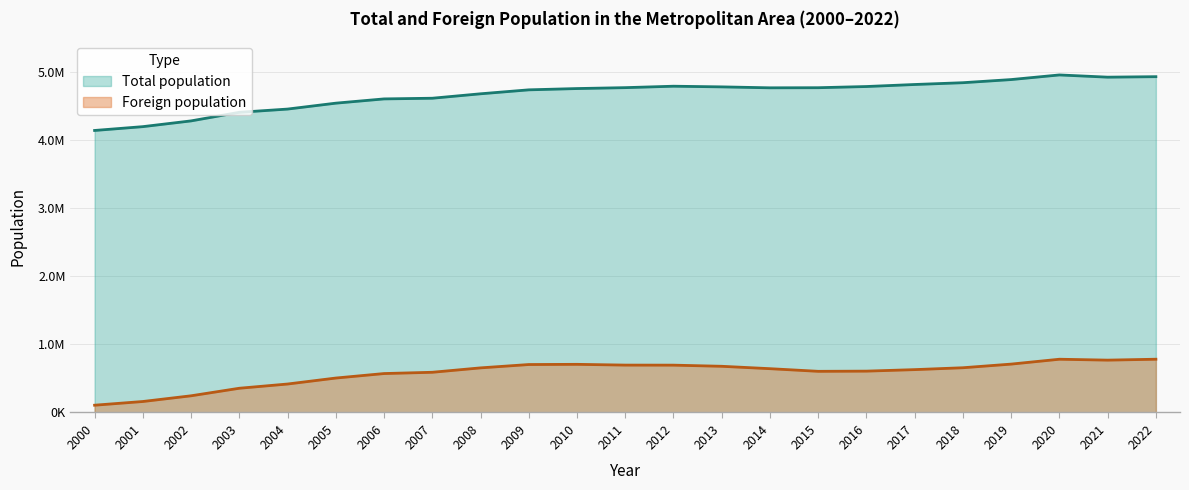

At which category does Foreign population reach its first local valley?

2015